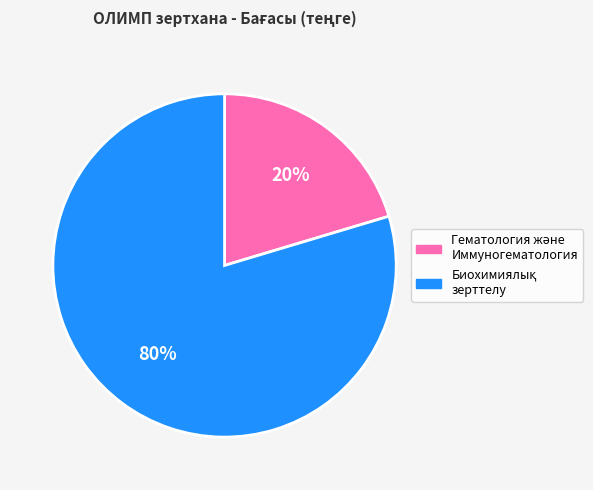

To the nearest percent, what is the average slice percentage?

50%